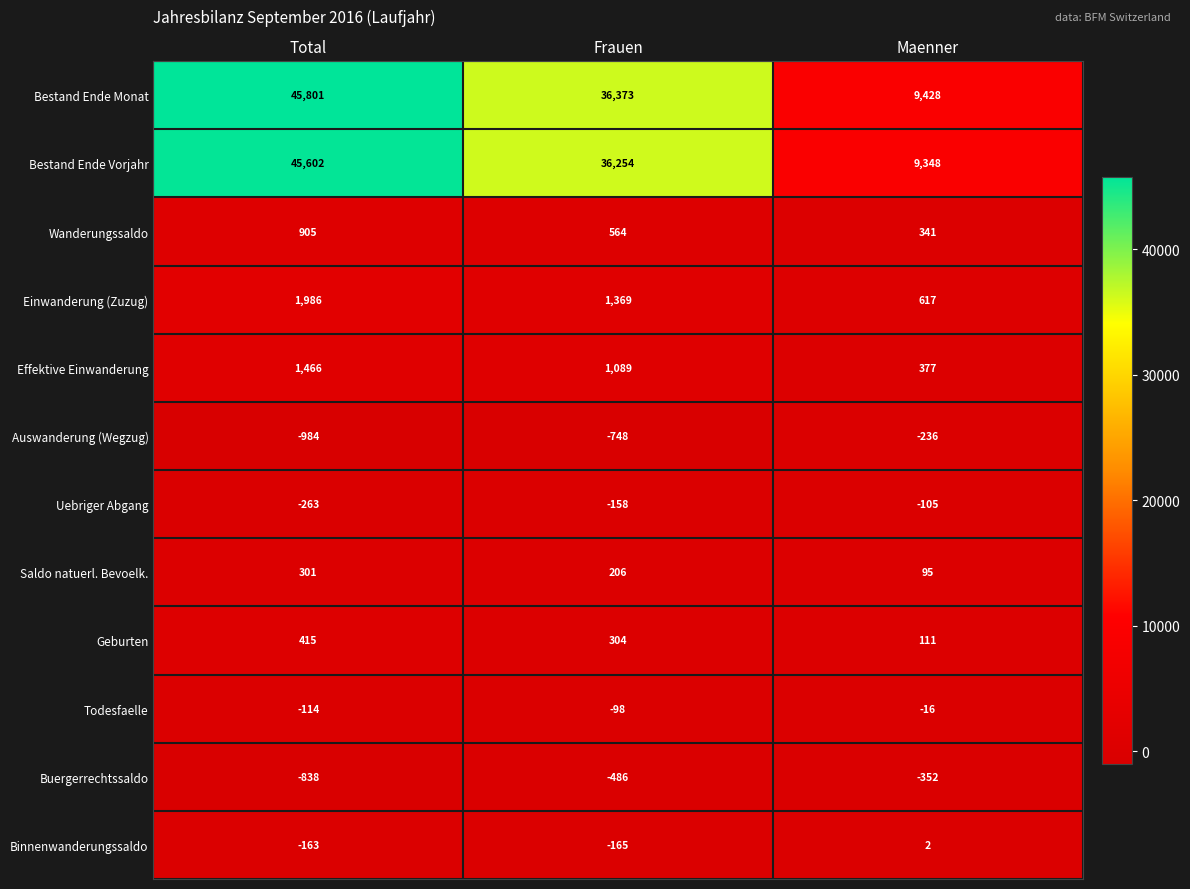

What is the difference between the Bestand Ende Vorjahr values at Frauen and Maenner?

26906